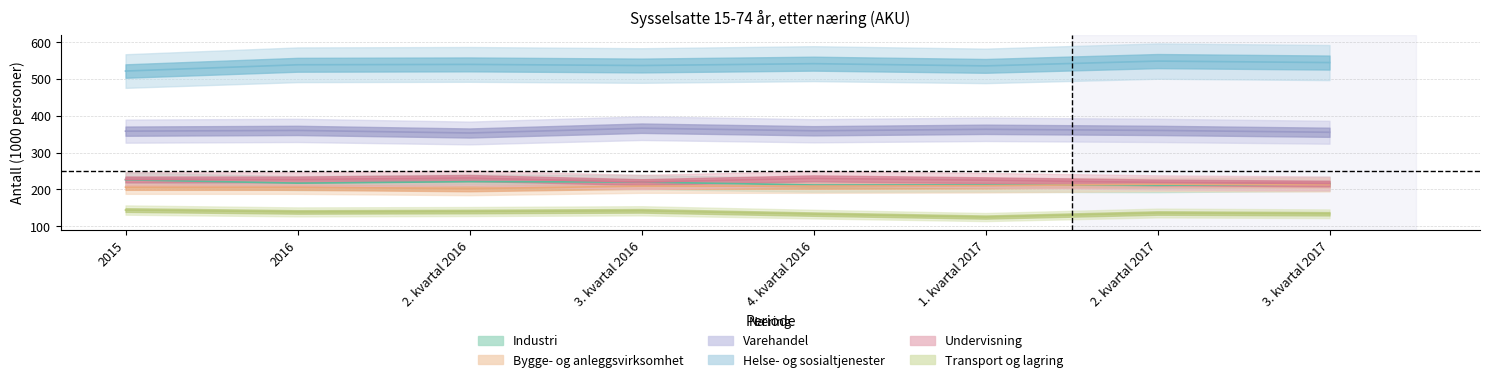

True or false: Undervisning has a value of 230 at 4. kvartal 2016.

True